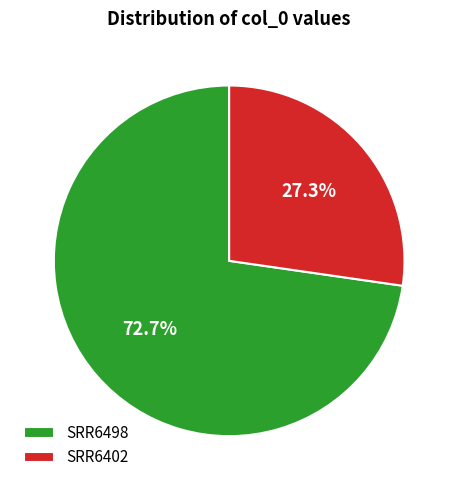

Is it true that SRR6402 is 27% of the pie?

True